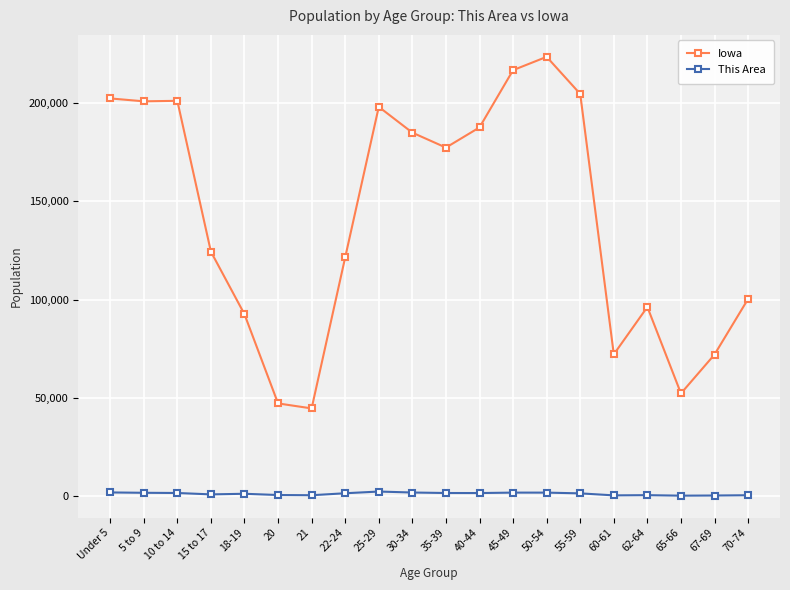

What is the greatest value displayed?

223244